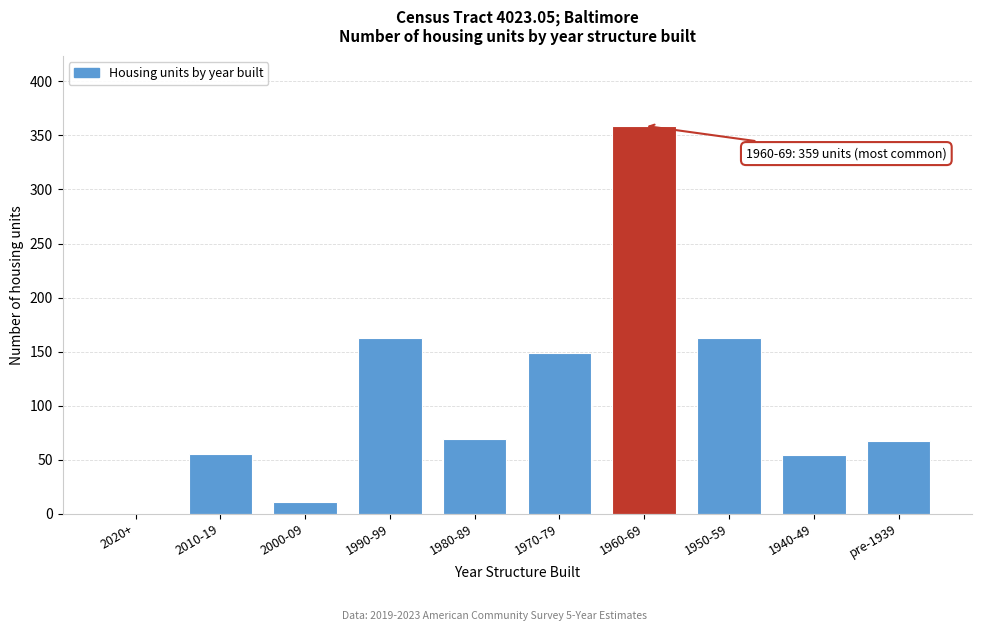

At which category does the chart reach its peak across all series?

1960-69